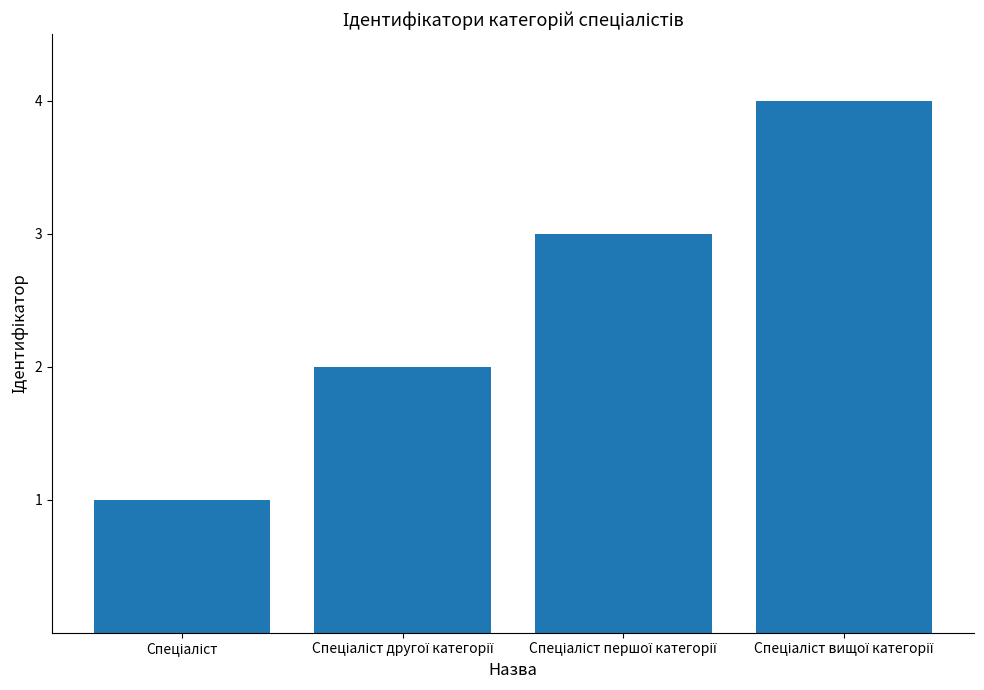

How many data points are less than 3?

2